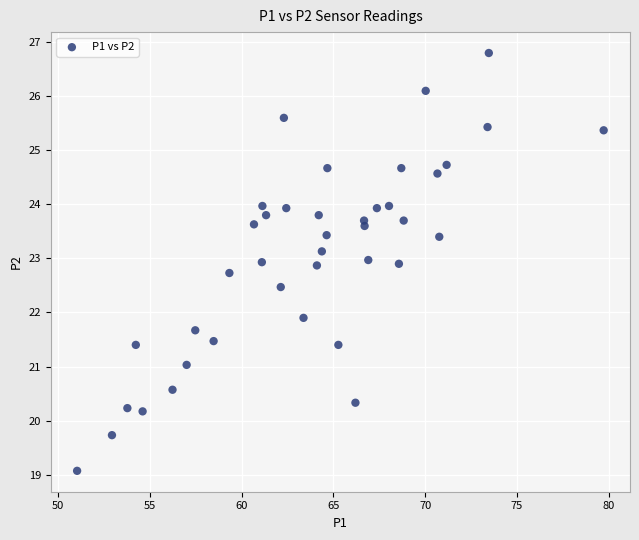

What Y value in the scatter plot is closest to 22?

21.9